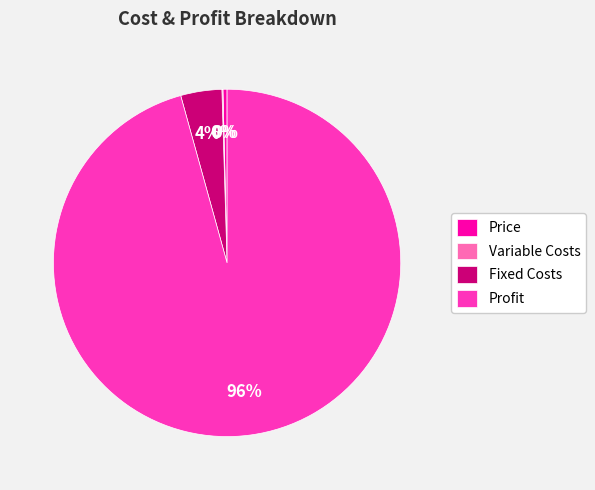

Does any single category account for the majority?

Yes